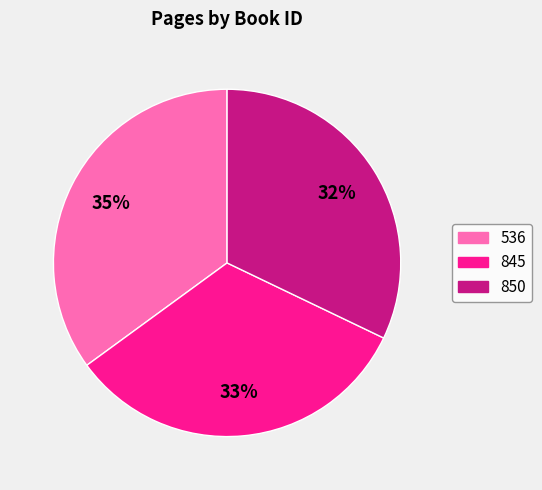

Is the sum of 850 and 845 greater than half?

Yes